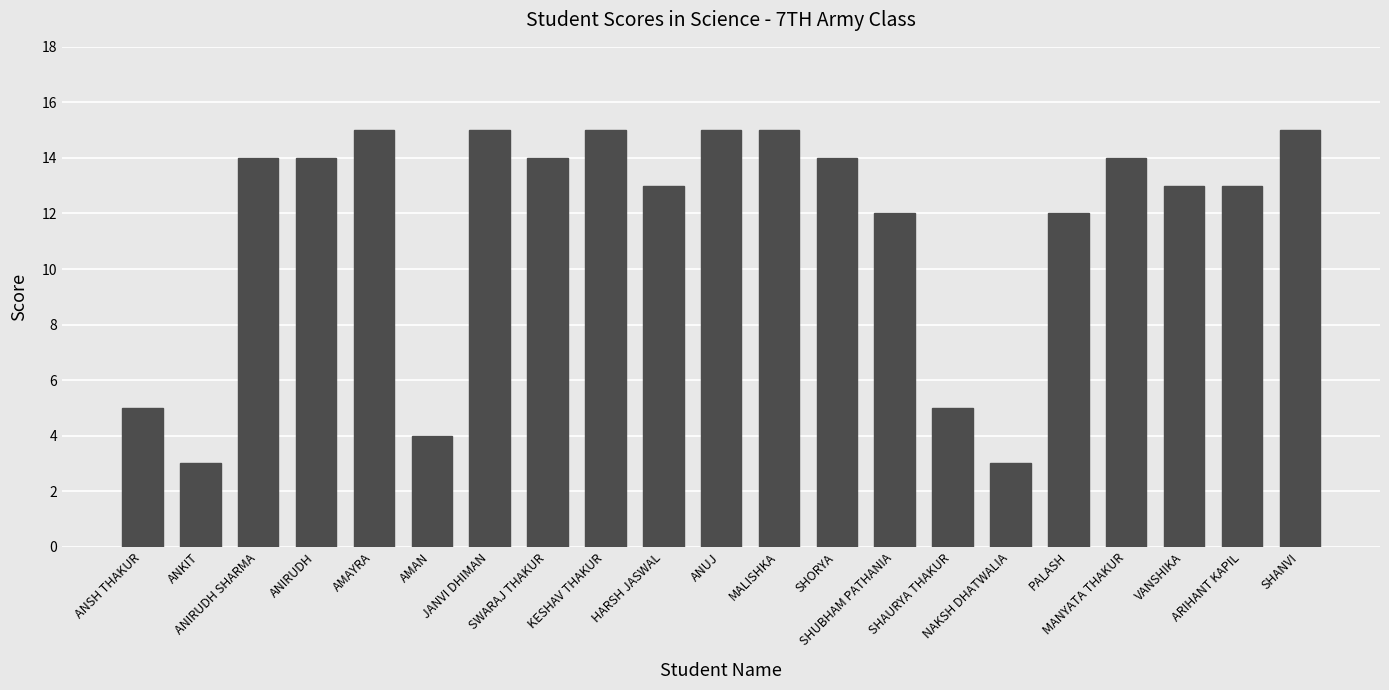

What is the change in value from ANIRUDH SHARMA to VANSHIKA?

-1